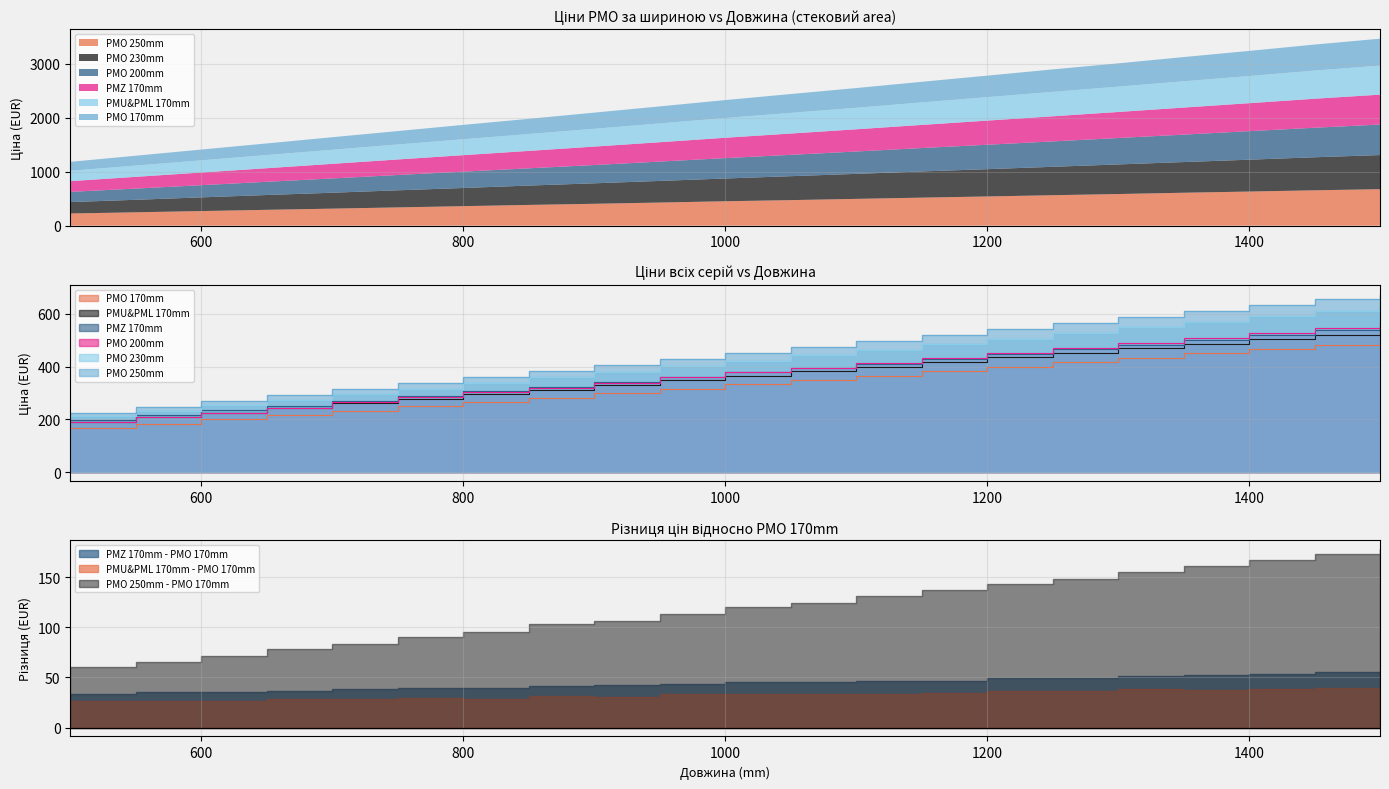

What is the maximum value for PMZ 170mm?

555